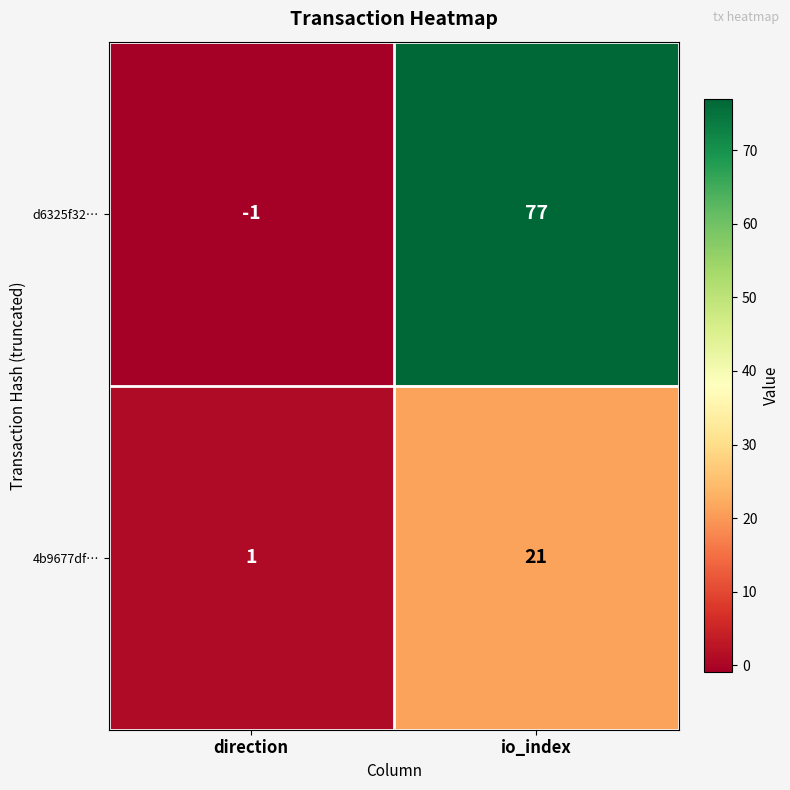

Which series changed the most between direction and io_index?

d6325f32…